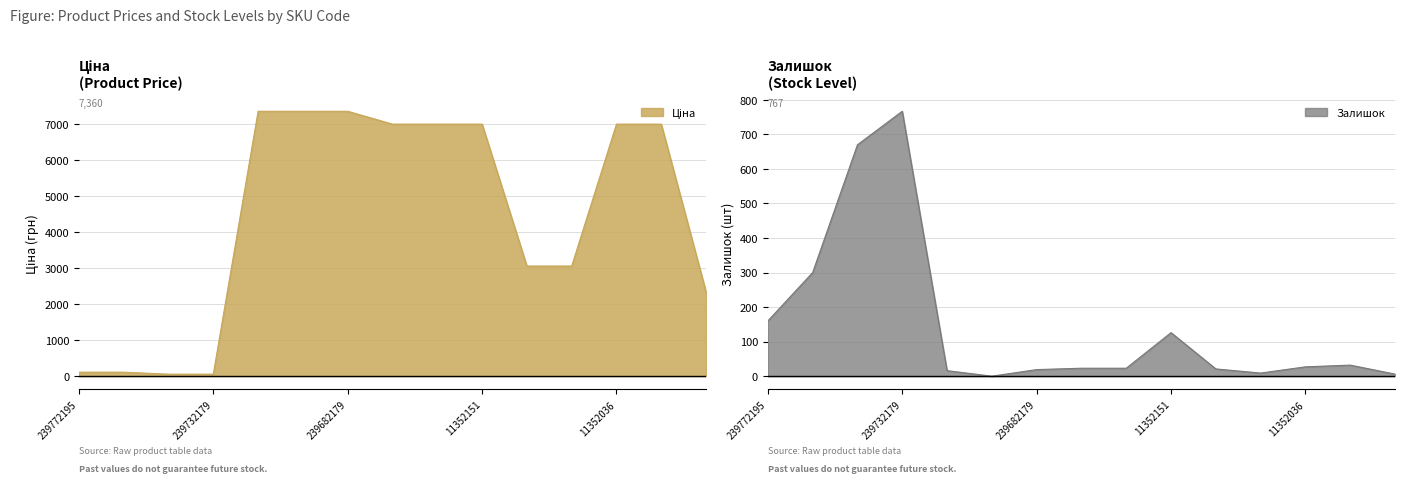

What is the label of the 15th point from the left?

11351861